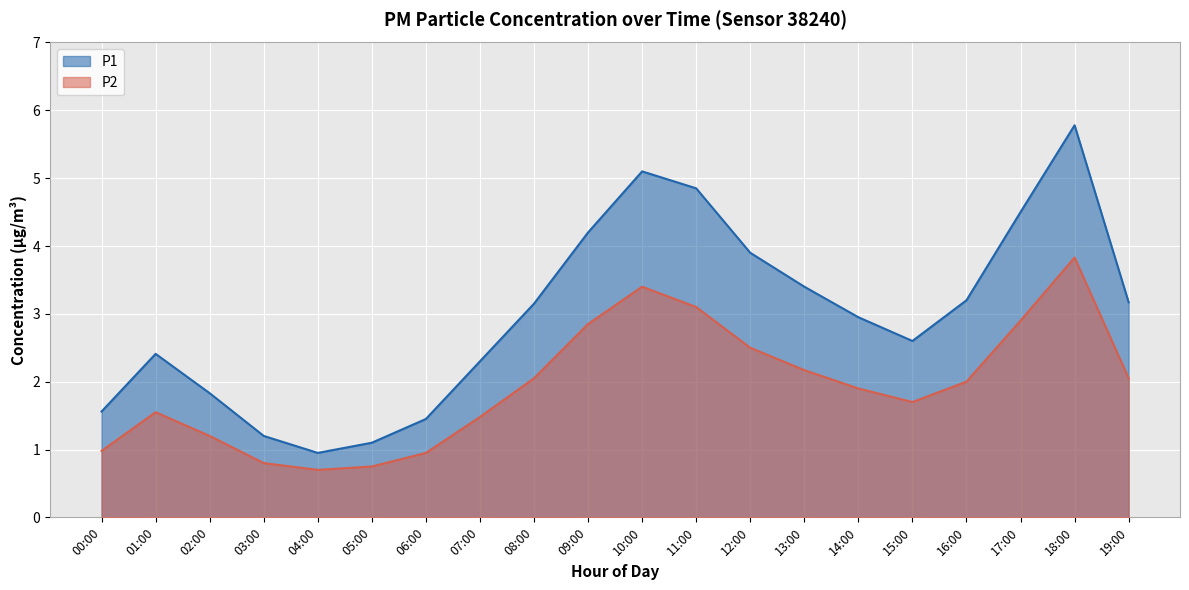

What is the difference between the P1 values at 12:00 and 13:00?

0.5